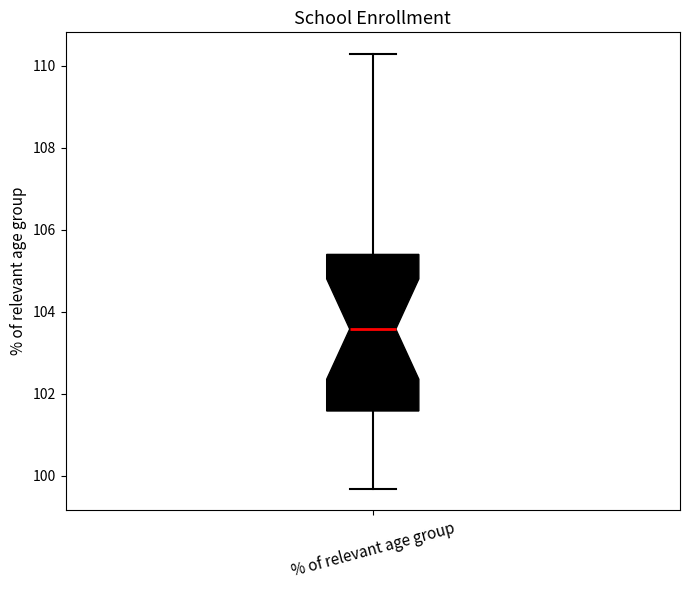

Where is the lower edge of the box for % of relevant age group on the y-axis? The values are not printed on the chart, so give them approximately, as read against the axis.

101.6